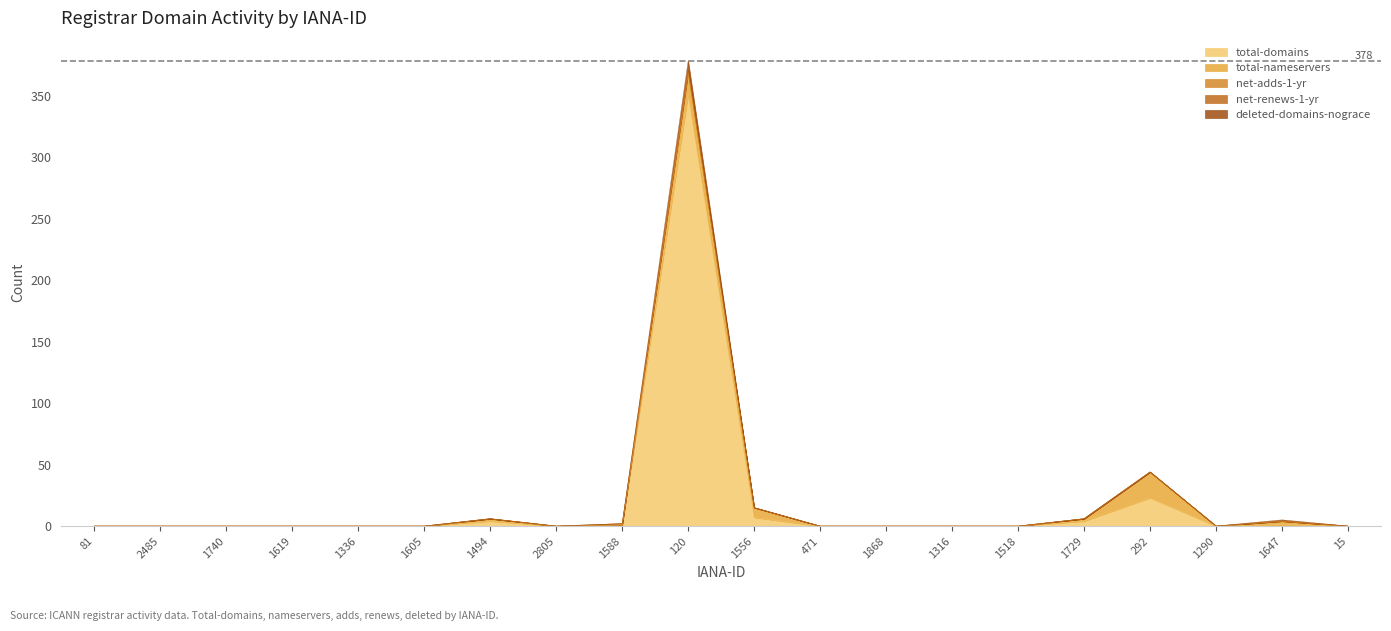

What is the sum of all net-adds-1-yr values?

456